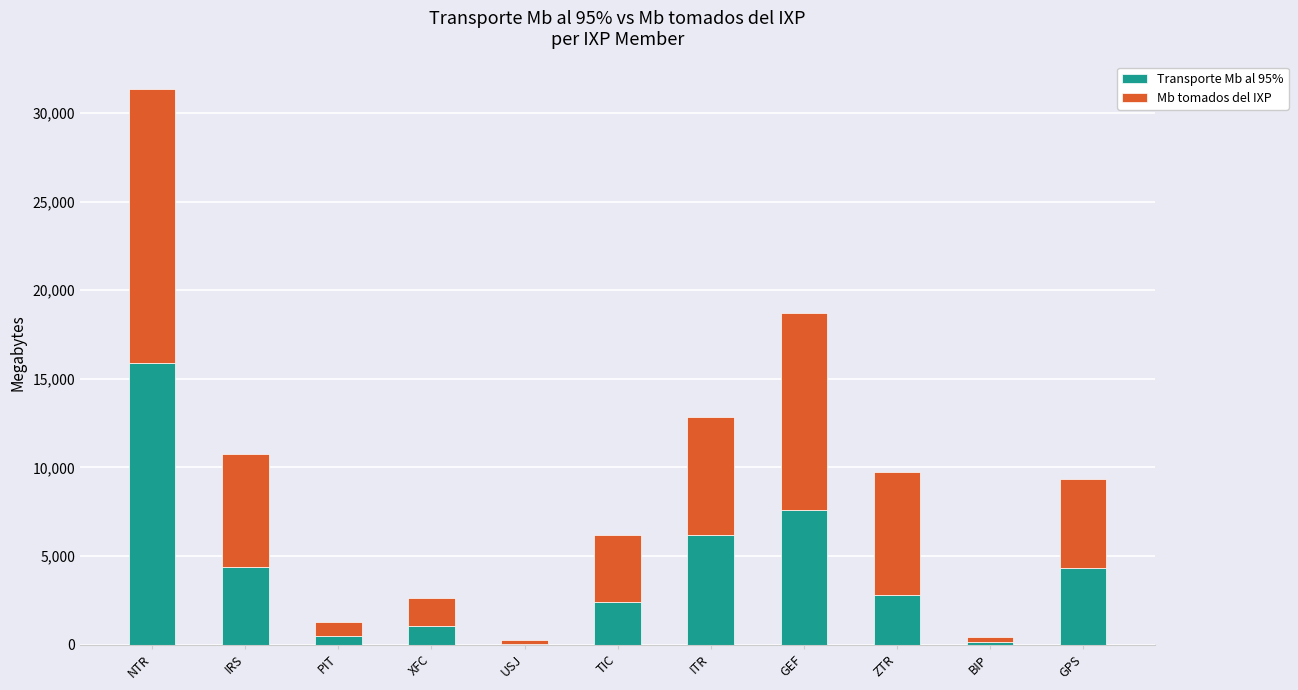

The value of Transporte Mb al 95% at ZTR is 2816. True or false?

True